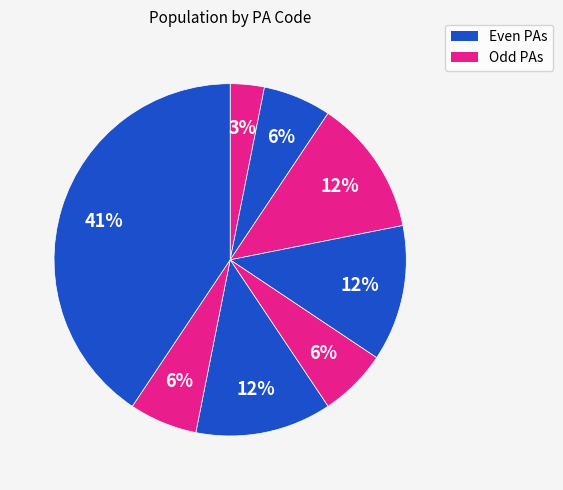

How many segments does this pie chart have?

8